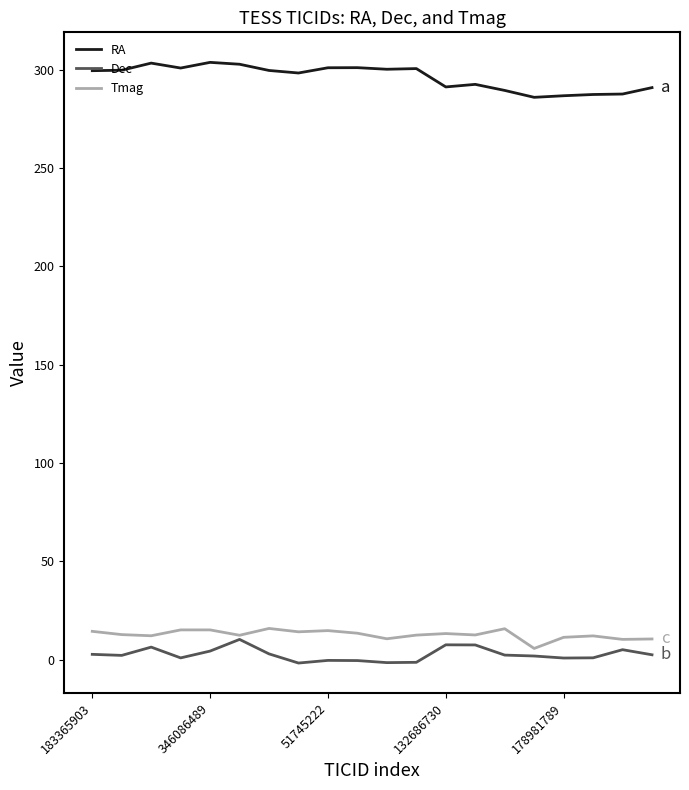

What is the greatest value displayed?

303.7